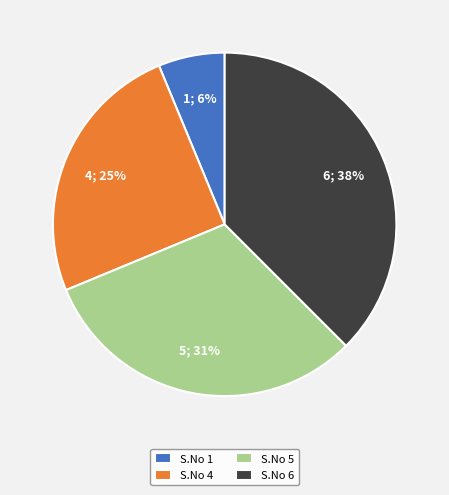

Does S.No 6 account for over 50% of the chart?

No